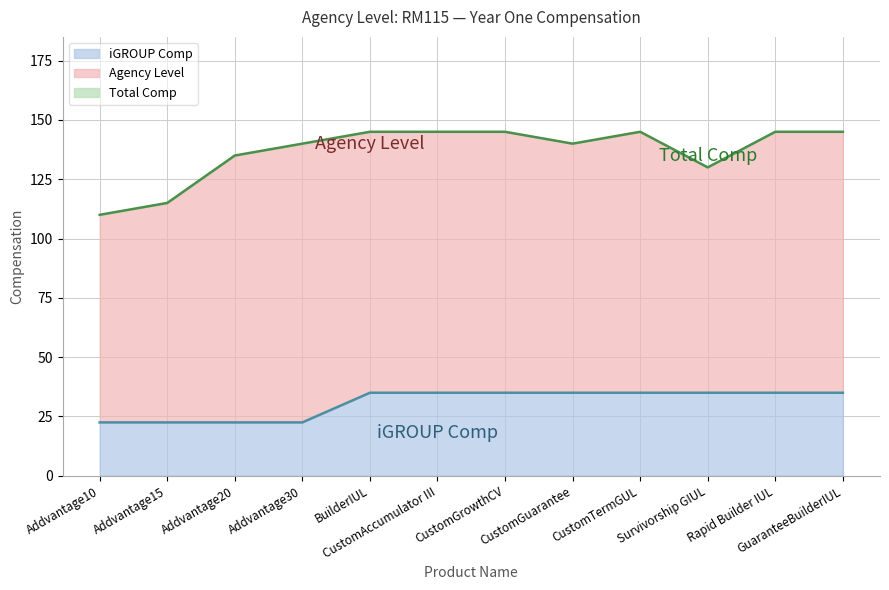

True or false: Total Comp has more than 2 points higher than both neighbors.

False